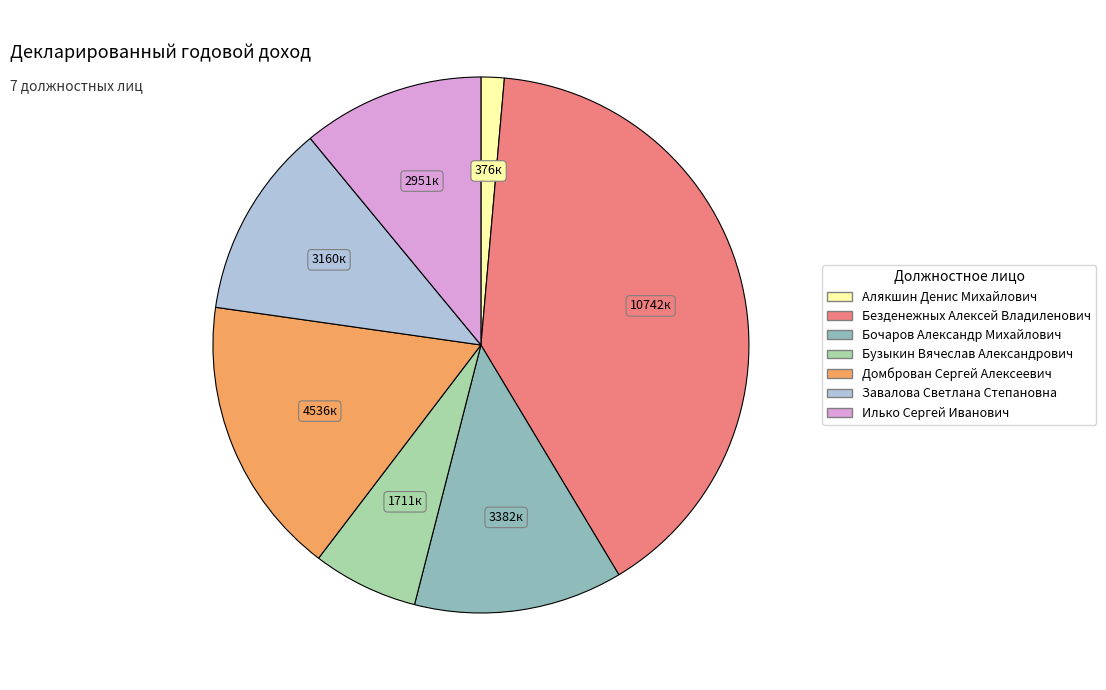

Is the sum of Бузыкин Вячеслав Александрович and Завалова Светлана Степановна greater than half?

No